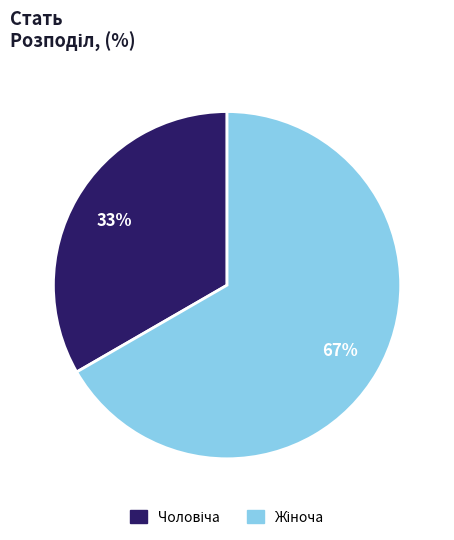

Is there a majority slice in this chart?

Yes